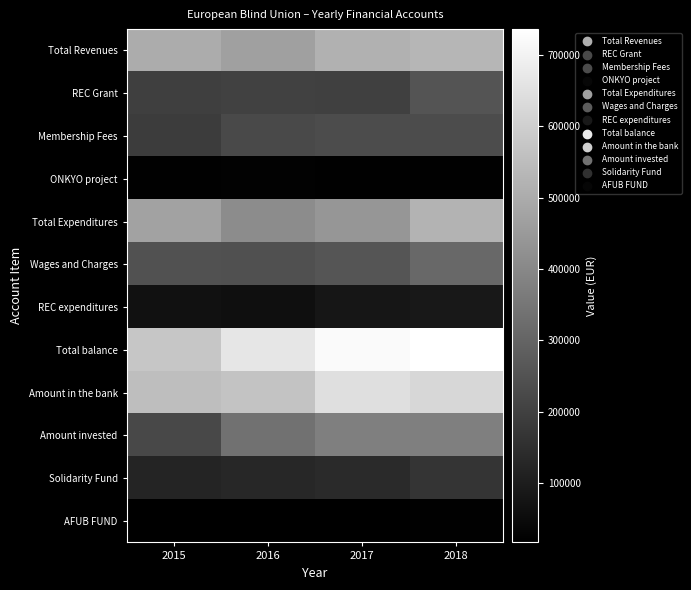

Reading left to right, extract all data points from this chart.

Total Revenues: 2015=500972	2016=468890	2017=514436	2018=529233
REC Grant: 2015=195802	2016=200399	2017=197958	2018=253354
Membership Fees: 2015=188751	2016=226955	2017=232246	2018=232900
ONKYO project: 2015=21140	2016=23618	2017=22097	2018=22728
Total Expenditures: 2015=473923	2016=411347	2017=438461	2018=523884
Wages and Charges: 2015=248259	2016=244035	2017=255985	2018=309644
REC expenditures: 2015=66000	2016=62047	2017=79268	2018=86345
Total balance: 2015=575713	2016=664999	2017=719299	2018=735814
Amount in the bank: 2015=551854	2016=568250	2017=645035	2018=621825
Amount invested: 2015=220216	2016=335103	2017=375349	2018=375914
Solidarity Fund: 2015=121610	2016=128826	2017=136826	2018=166826
AFUB FUND: 2015=17240	2016=17740	2017=17440	2018=22740